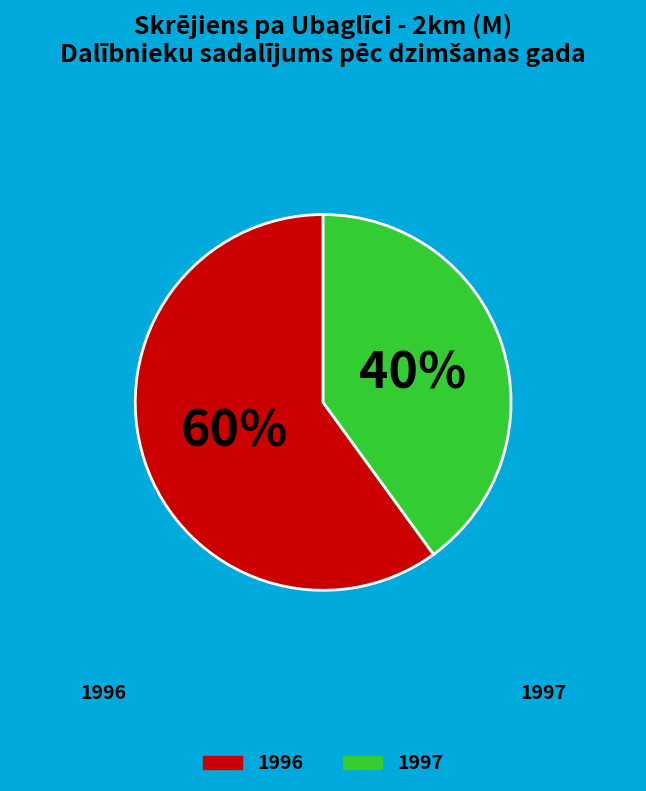

To the nearest percent, what is the average slice percentage?

50%